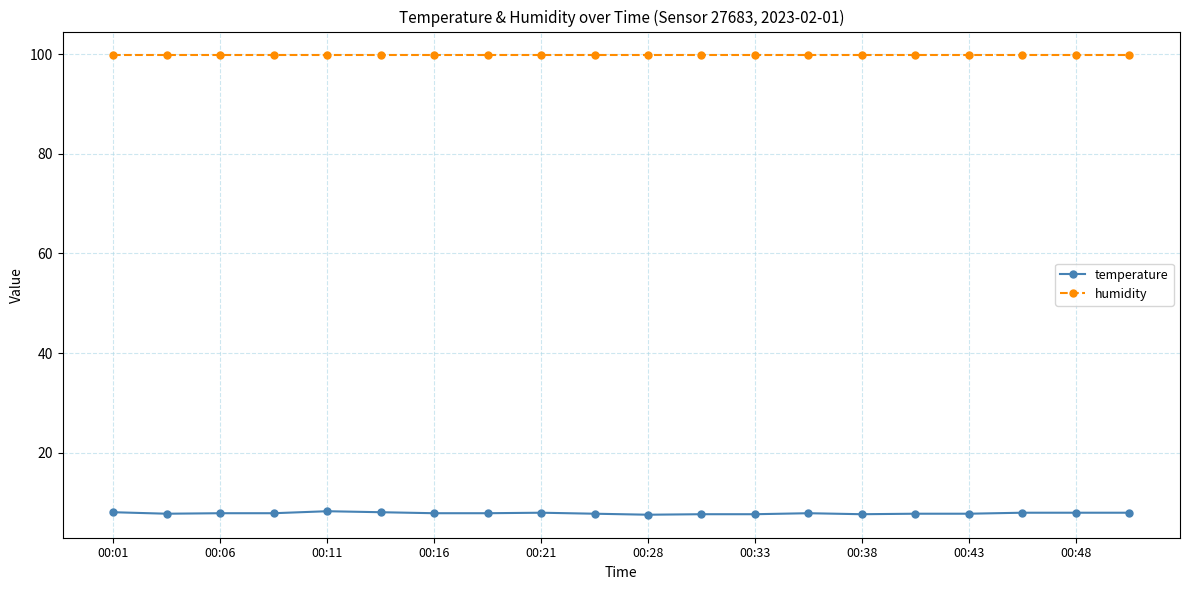

Which series has the largest total across all categories?

humidity